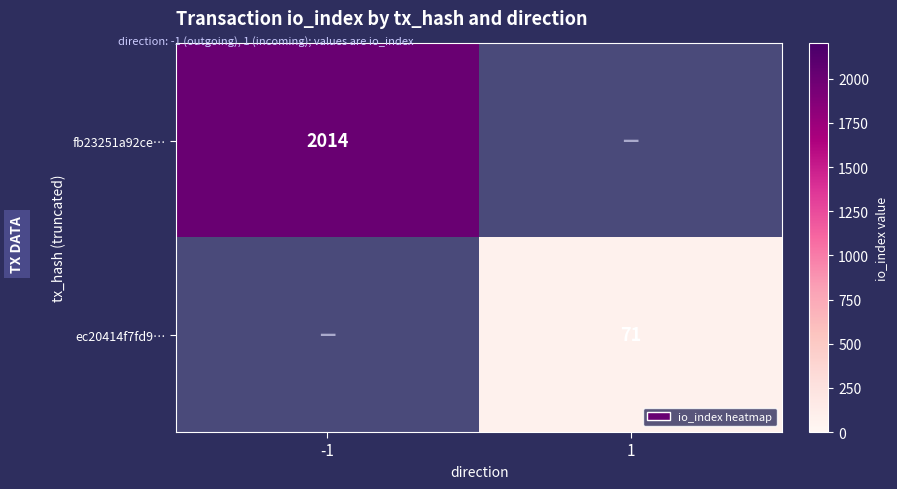

Is it true that fb23251a92ce… equals 3223.3 at -1?

False